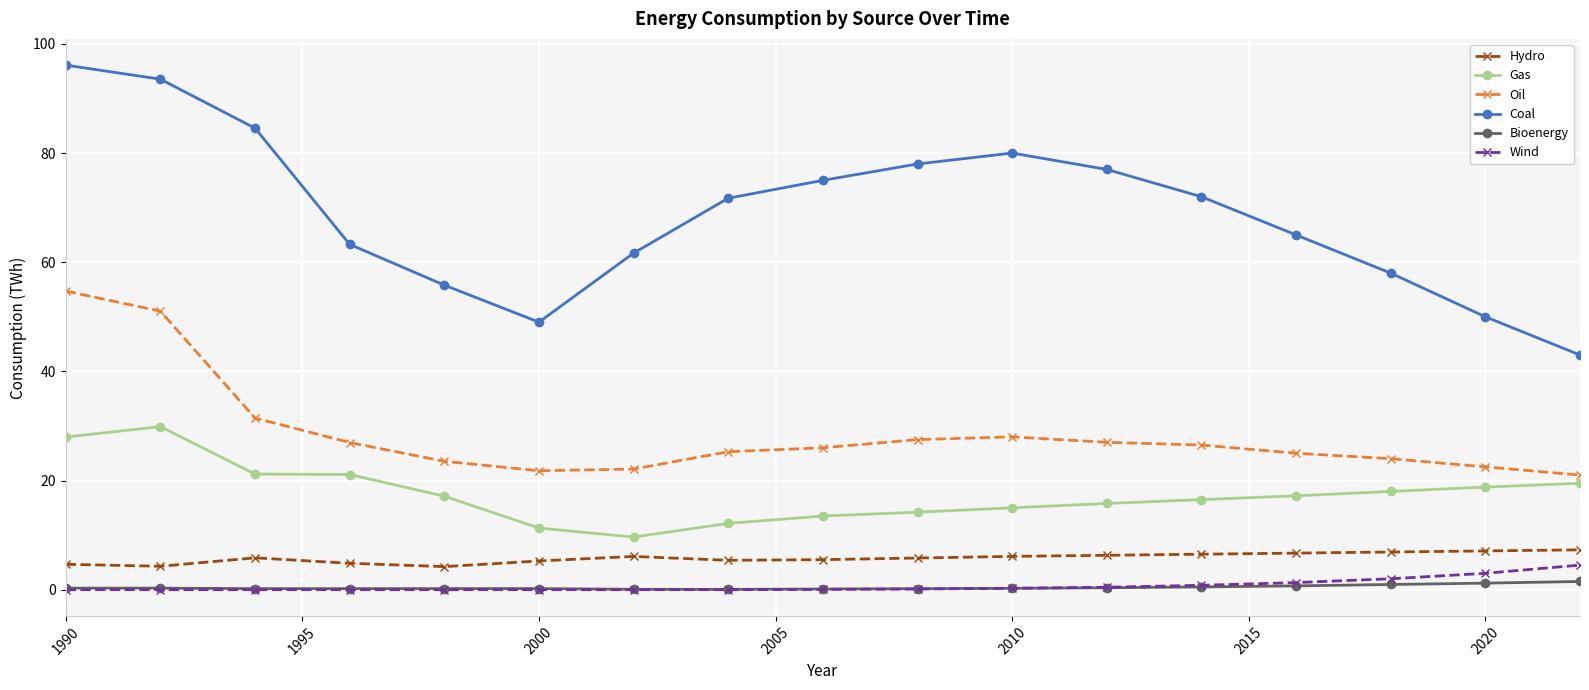

Which series has the largest range (max minus min)?

Coal